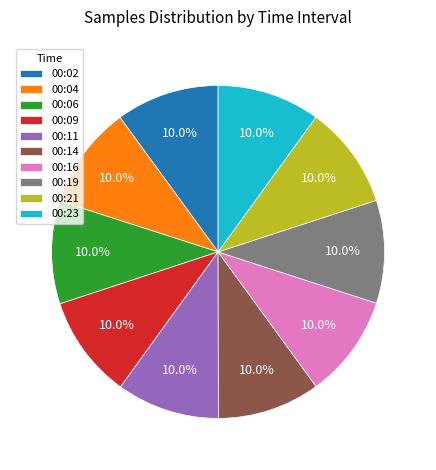

What portion of the pie excludes 00:21?

90.0%